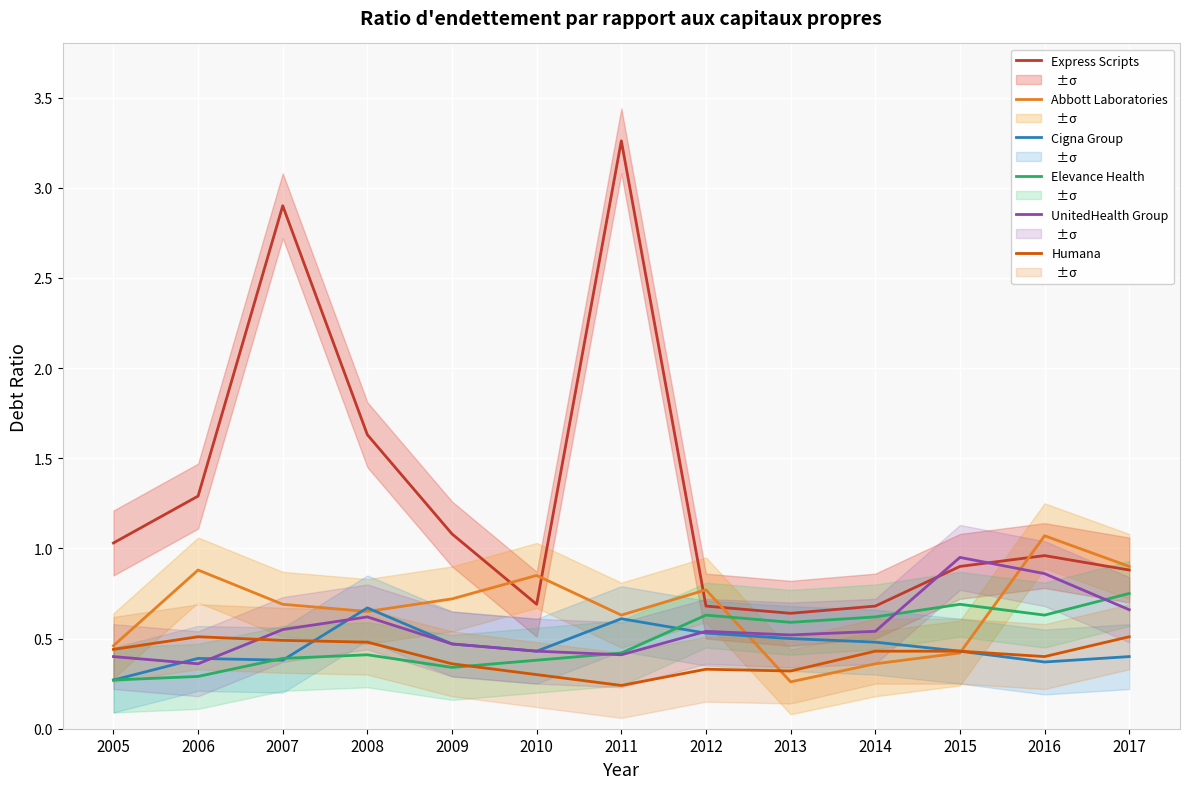

What is the greatest value displayed?

3.3